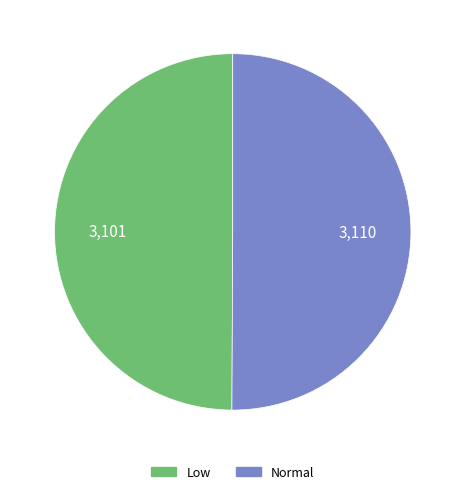

What is the ratio of the value at Low to the value at Normal?

1.0